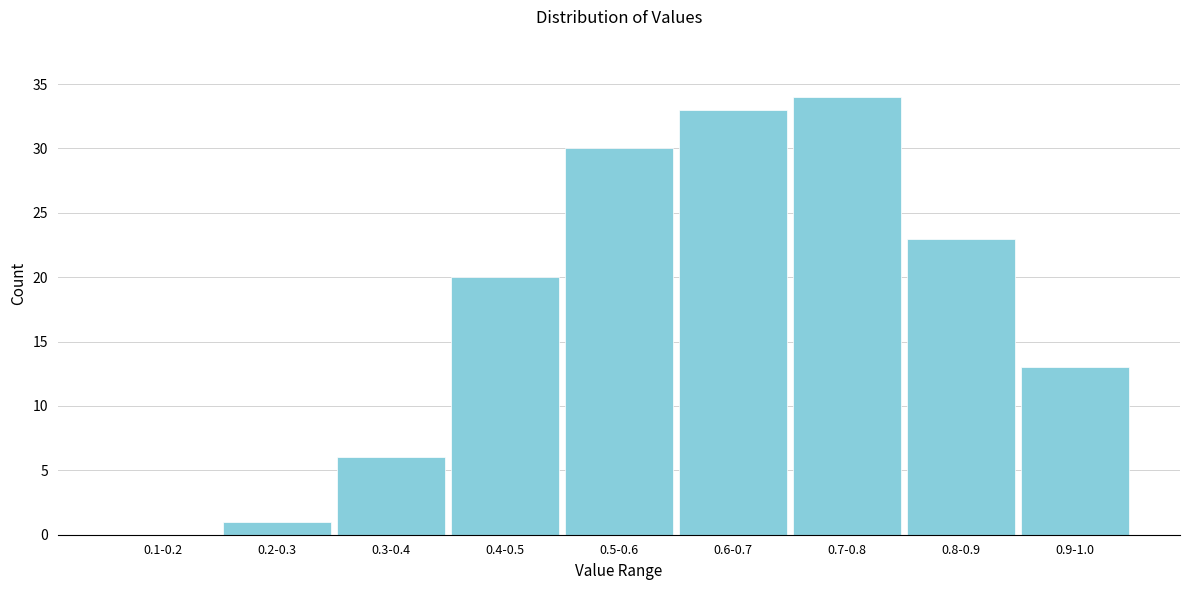

Reading left to right, transcribe all the data shown in this chart.

0.1-0.2=0	0.2-0.3=1	0.3-0.4=6	0.4-0.5=20	0.5-0.6=30	0.6-0.7=33	0.7-0.8=34	0.8-0.9=23	0.9-1.0=13